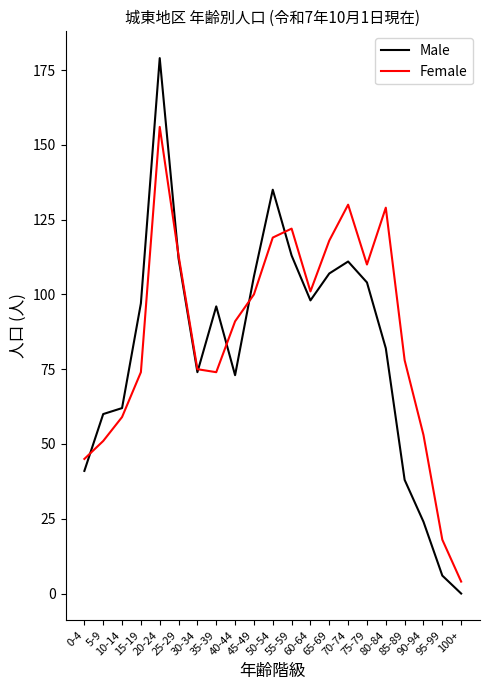

Which series has the largest range (max minus min)?

Male